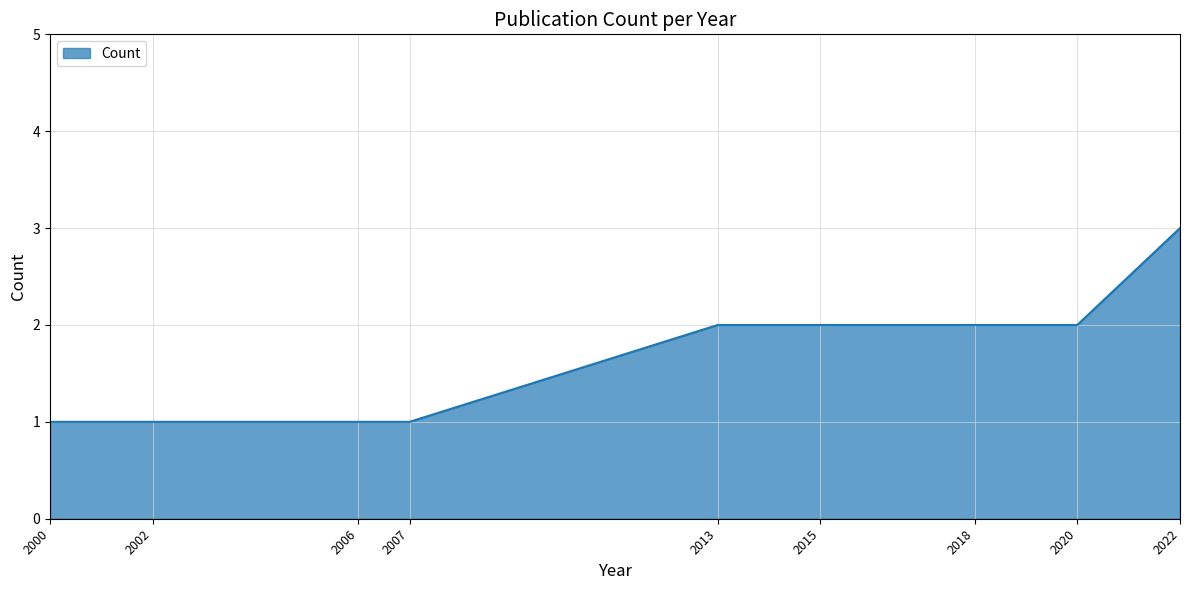

What is the difference between the second highest and minimum values?

1